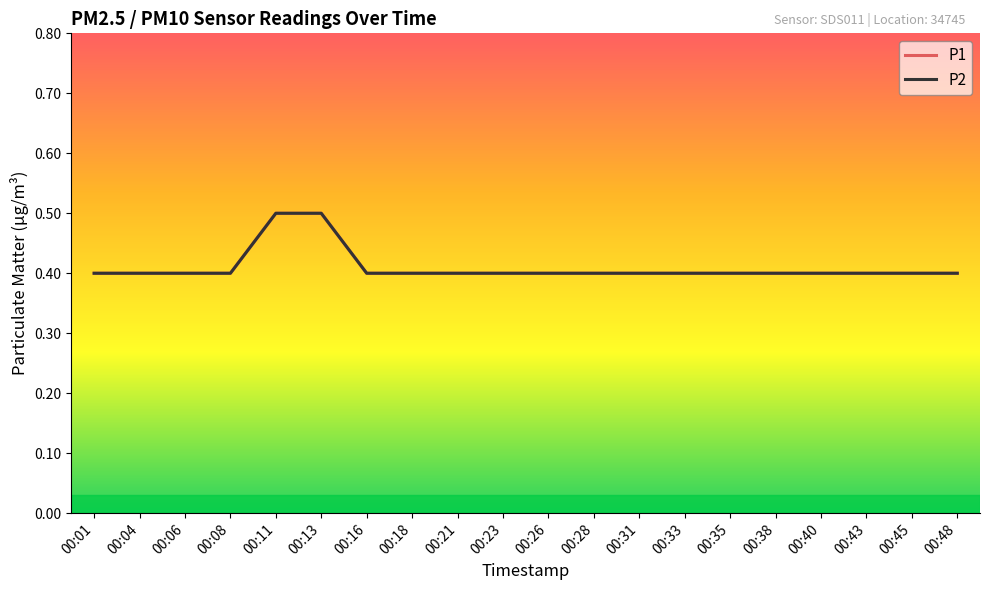

The P1 series shows 0.4 at 00:48. True or false?

True